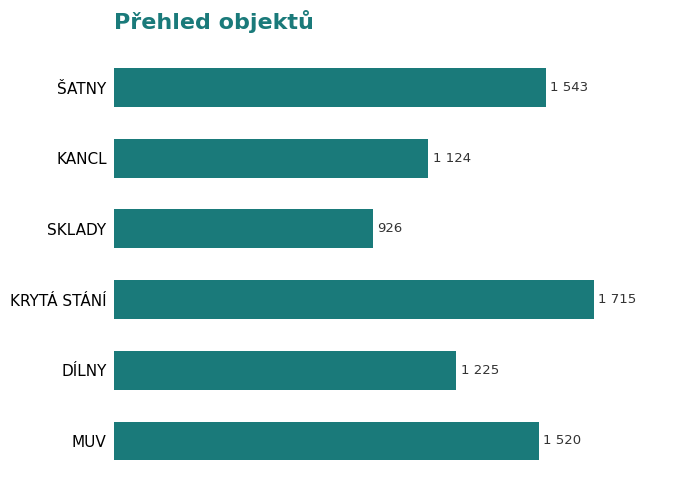

What is the minimum value shown in the chart?

926.1